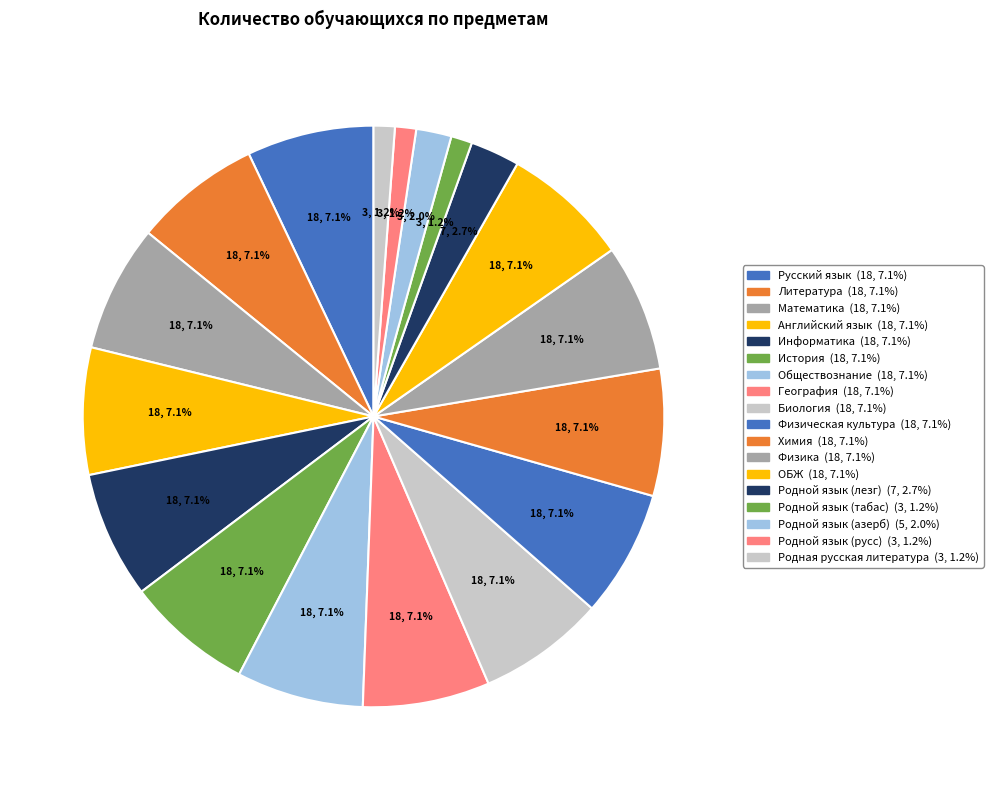

Is there a majority slice in this chart?

No